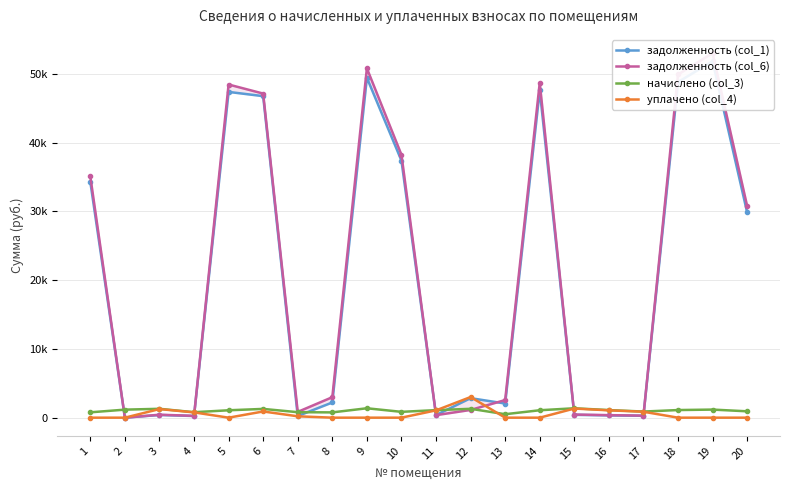

What is the sum of all задолженность (col_1) values?

402594.5